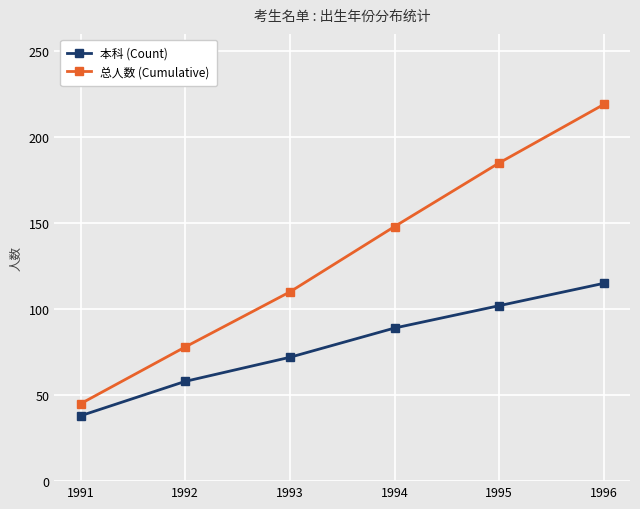

What are all the series names shown in the legend?

本科 (Count), 总人数 (Cumulative)